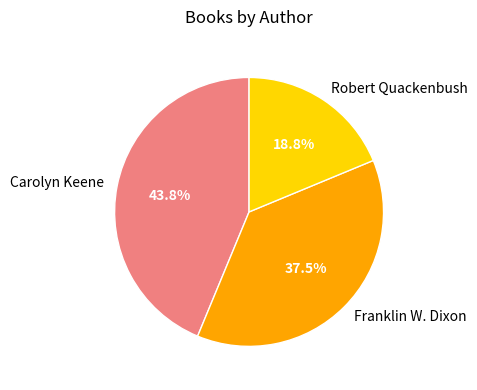

To the nearest percent, what is the difference between the largest and smallest slice percentages?

25%